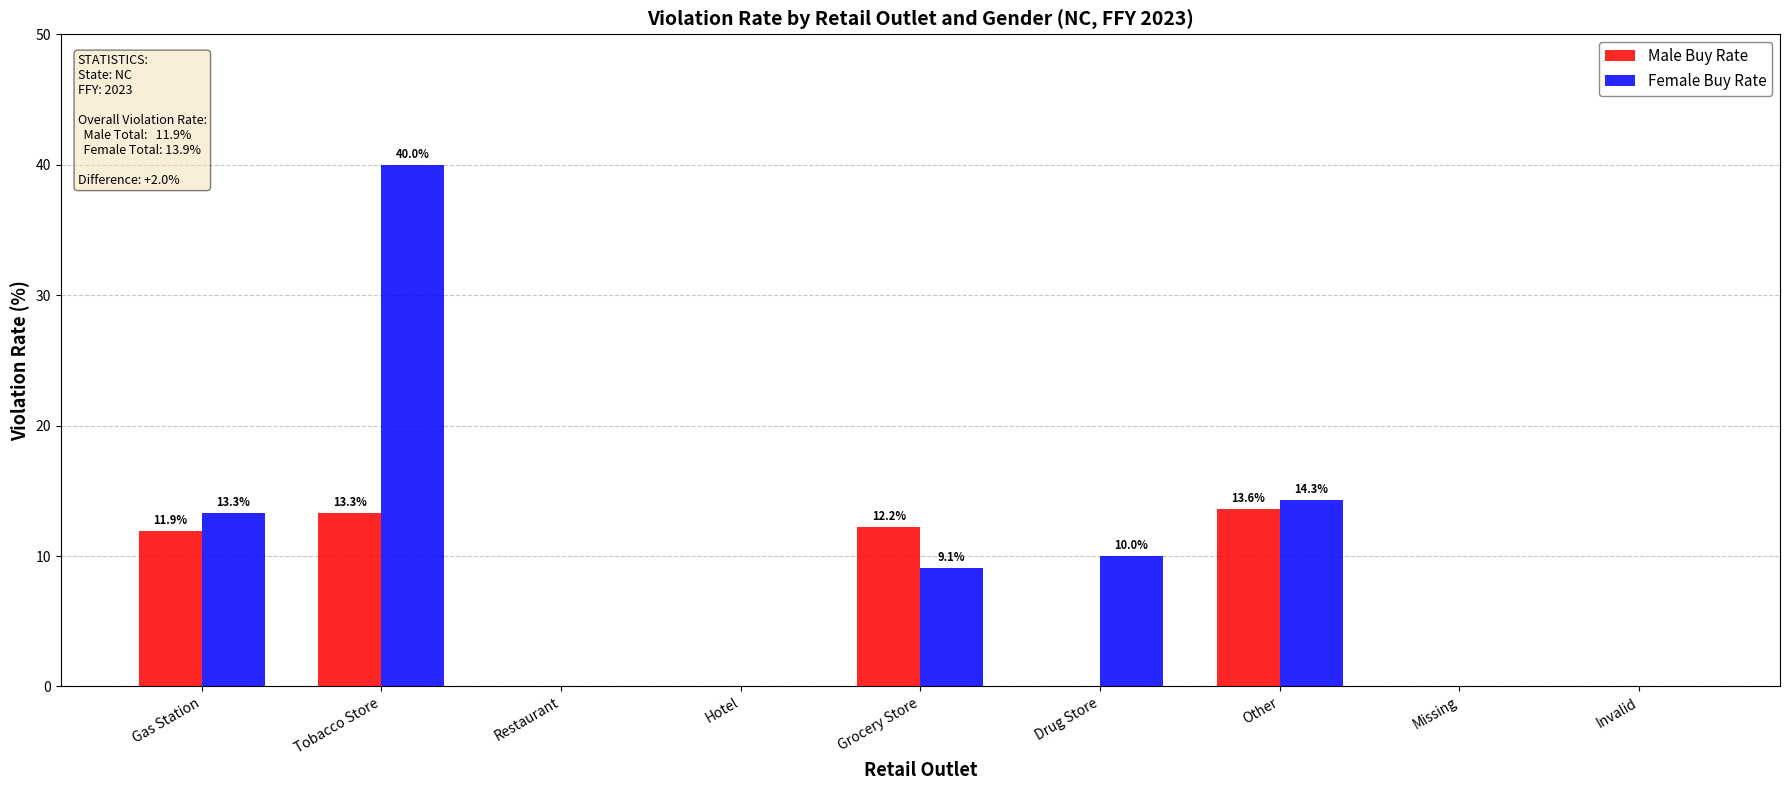

What is the sum of the Male Buy Rate values at Invalid and Gas Station?

11.9